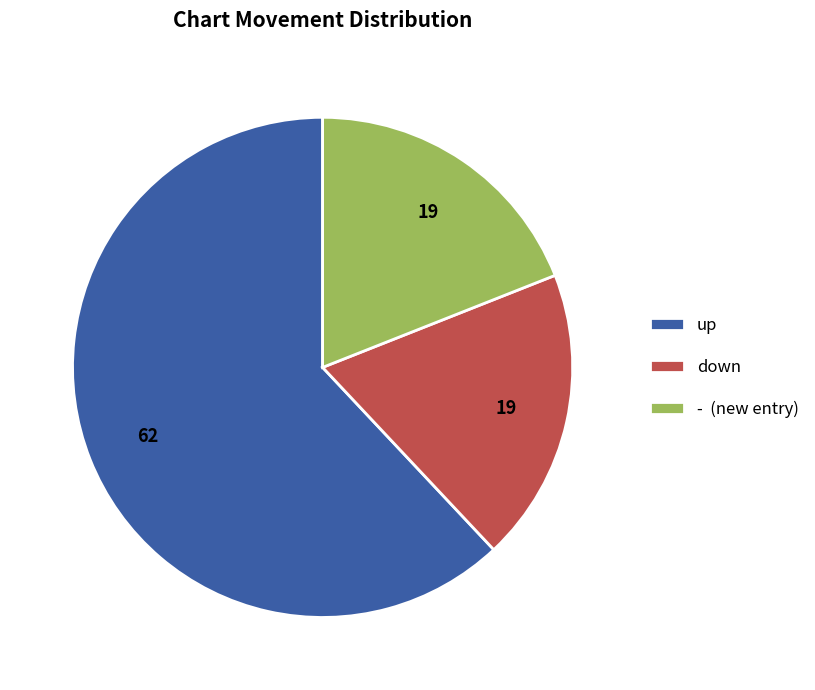

How many segments does this pie chart have?

3